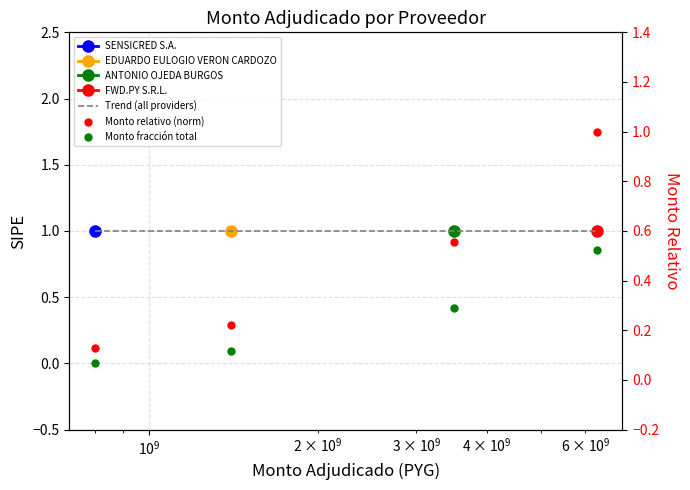

Which series has the widest spread of values?

Monto relativo (norm)